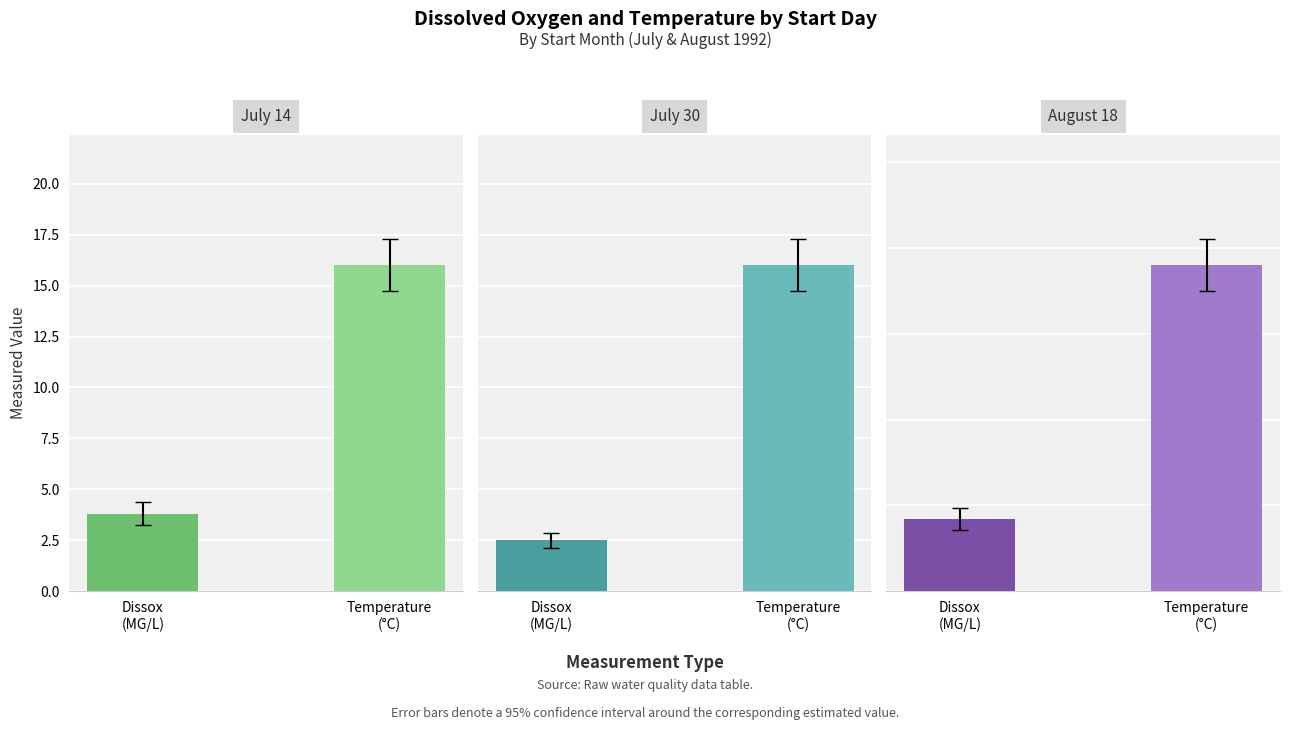

What is the greatest value displayed?

19.0